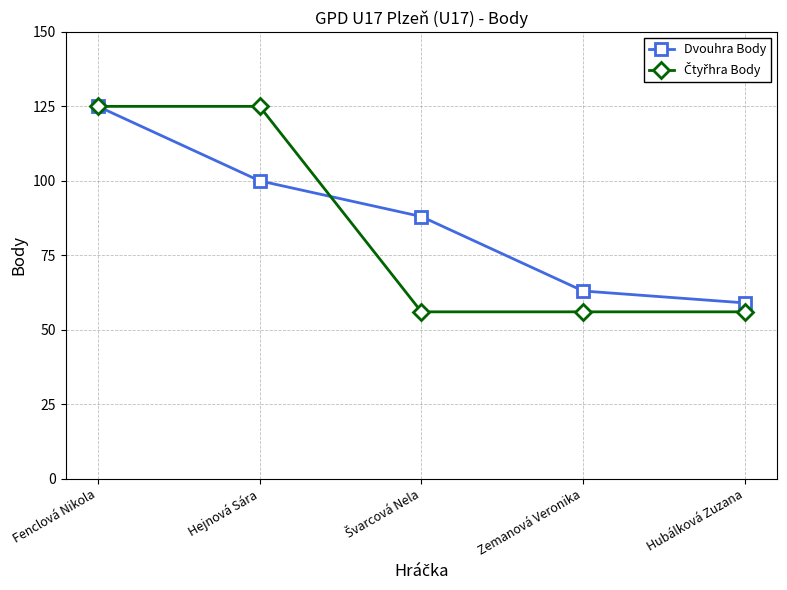

At how many categories does at least one series exceed 81?

3